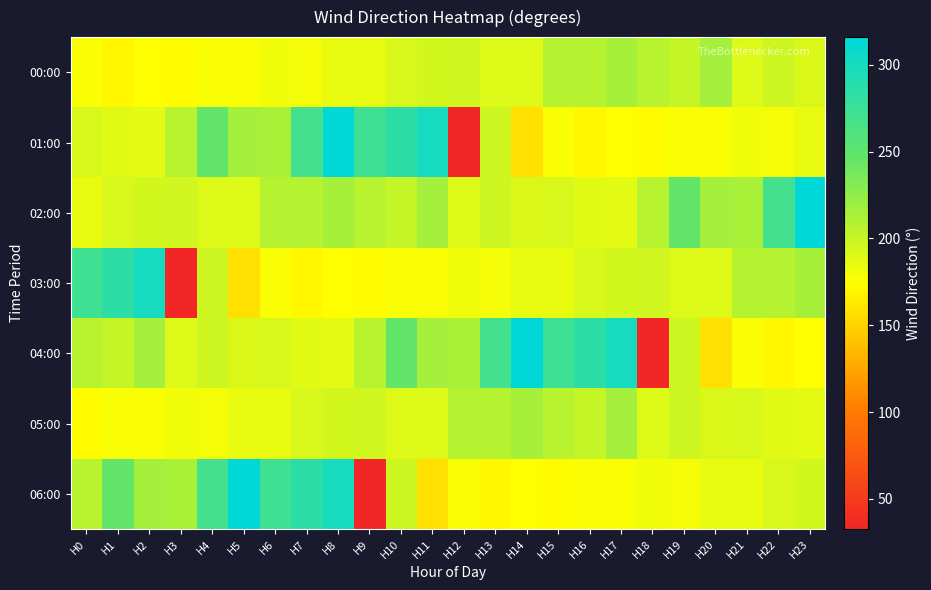

What is the difference between the highest and lowest values at H0?

100.0